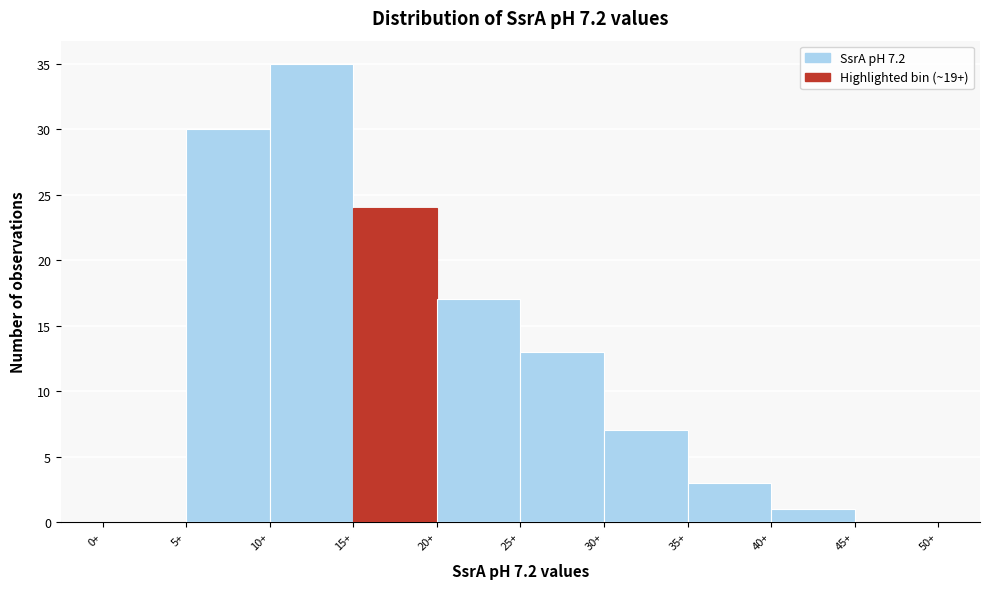

How tall is the bar that spans 25 to 30 on the x-axis? The values are not printed on the chart, so give them approximately, as read against the axis.

13